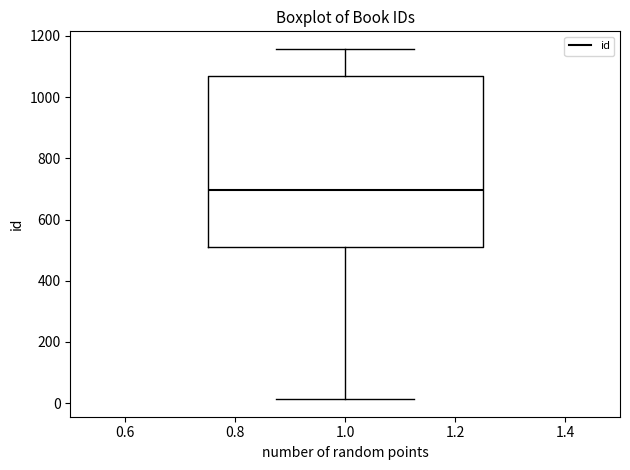

Where does the upper whisker of the box at x = 1.0 end on the y-axis? The values are not printed on the chart, so give them approximately, as read against the axis.

1160